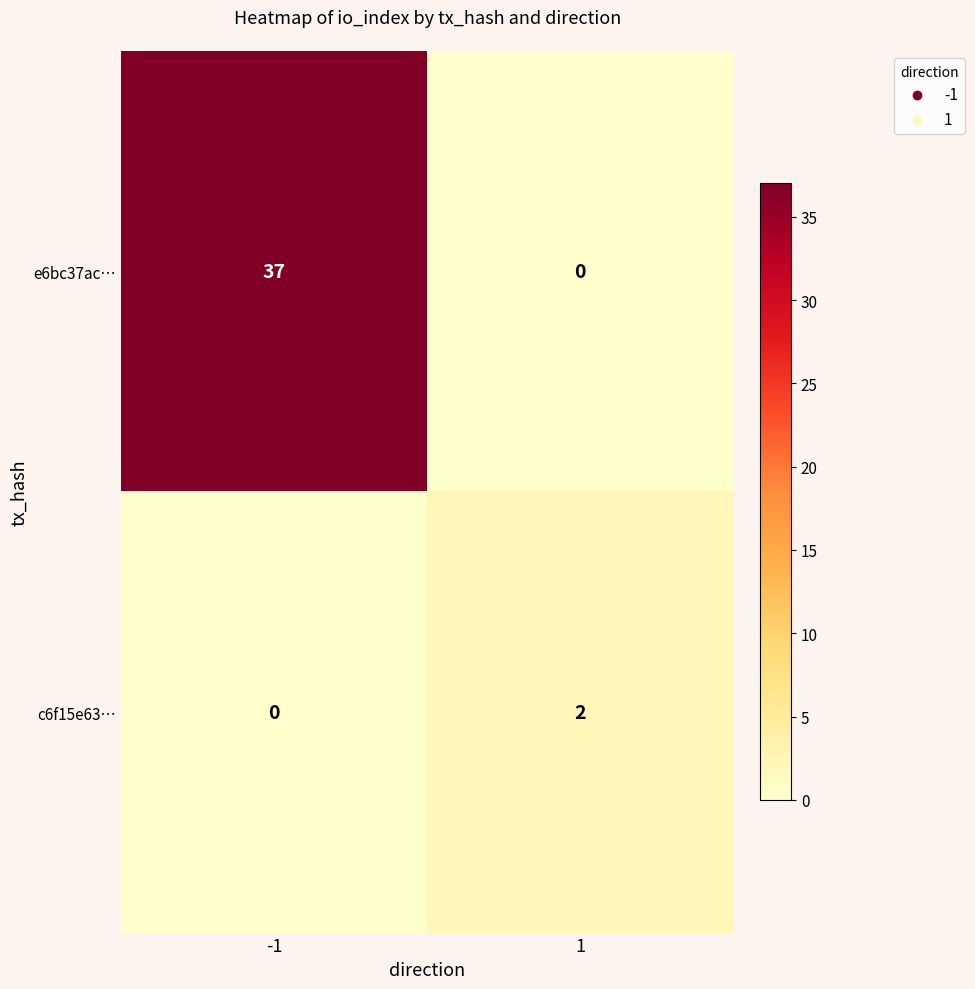

True or false: c6f15e63… has a value of 1 at -1.

False